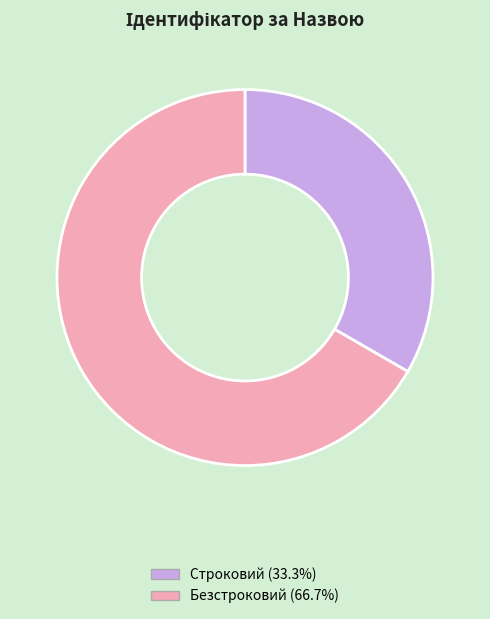

How many segments does this pie chart have?

2